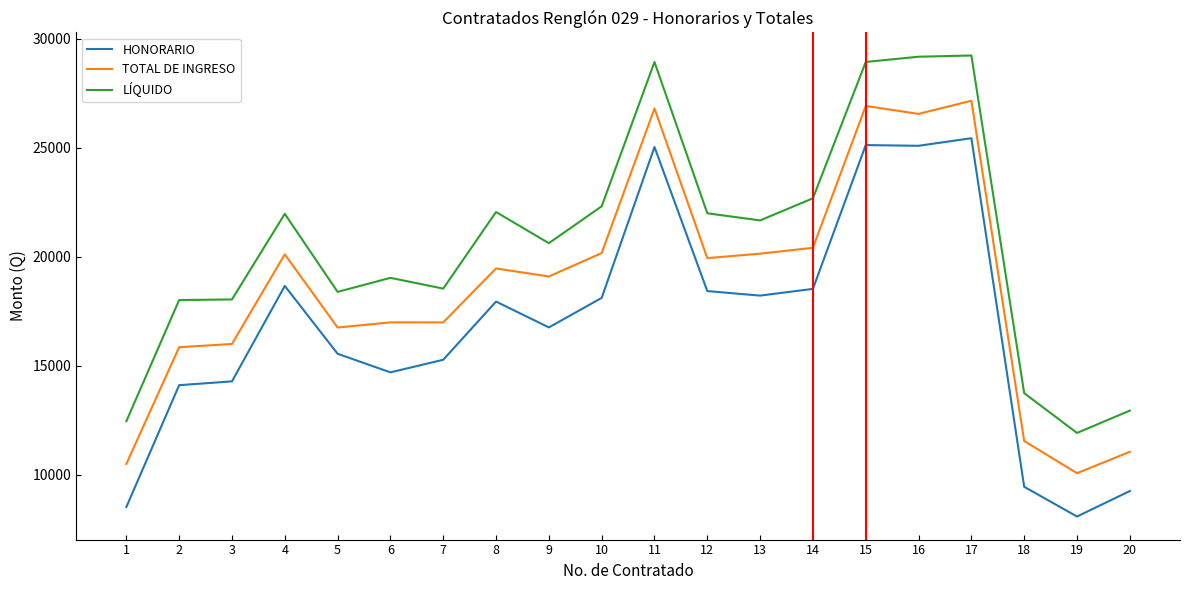

Is the value of TOTAL DE INGRESO at 5 greater than the value of HONORARIO at 1?

Yes